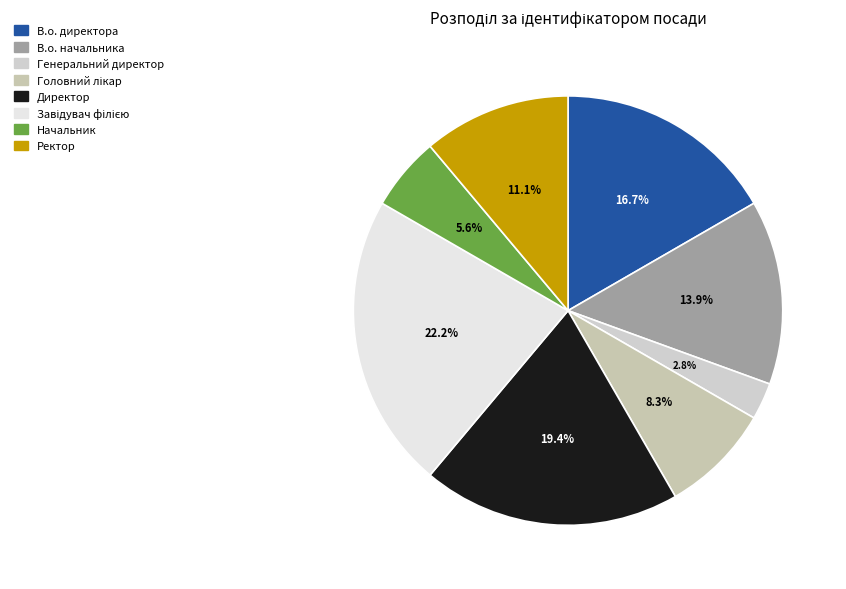

Is Ректор the majority of the pie?

No